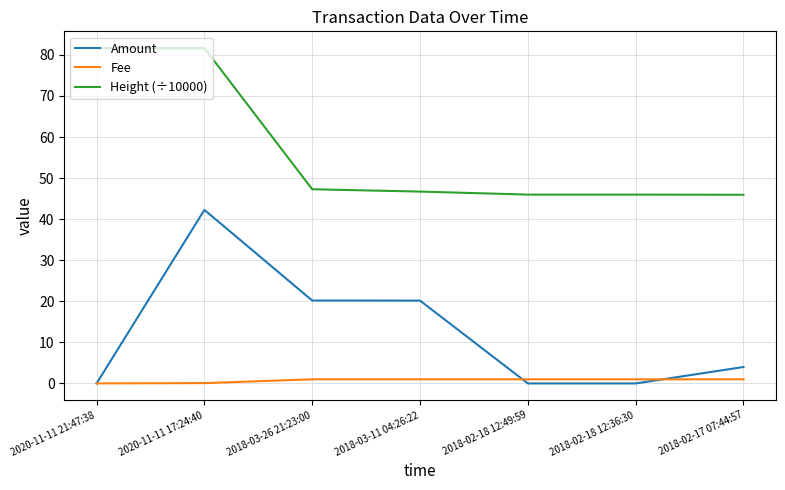

The Height (÷10000) series shows 71.9 at 2018-03-11 04:26:22. True or false?

False